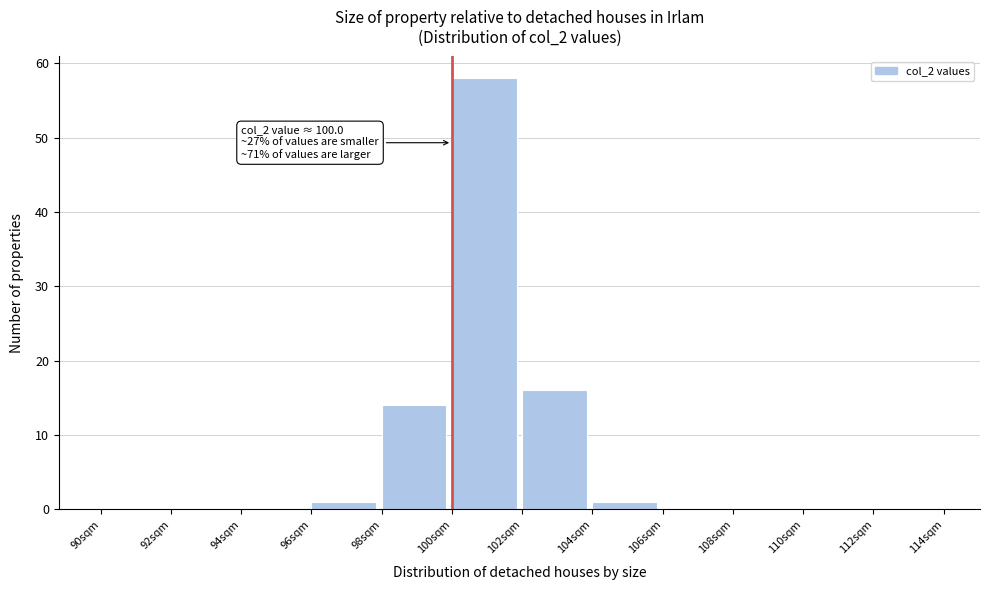

Over which range of the x-axis is the bar tallest?

100 to 102